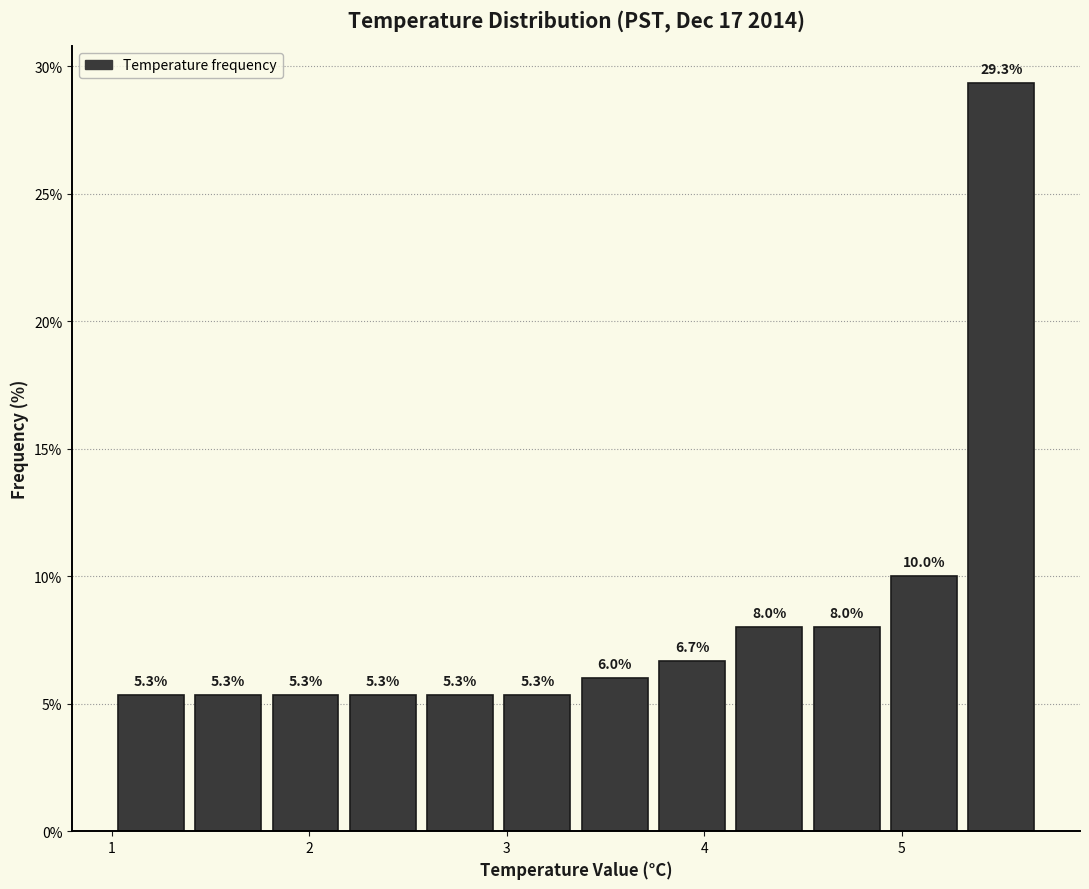

Read against the x-axis, roughly where is the centre of the tallest bar?

5.5